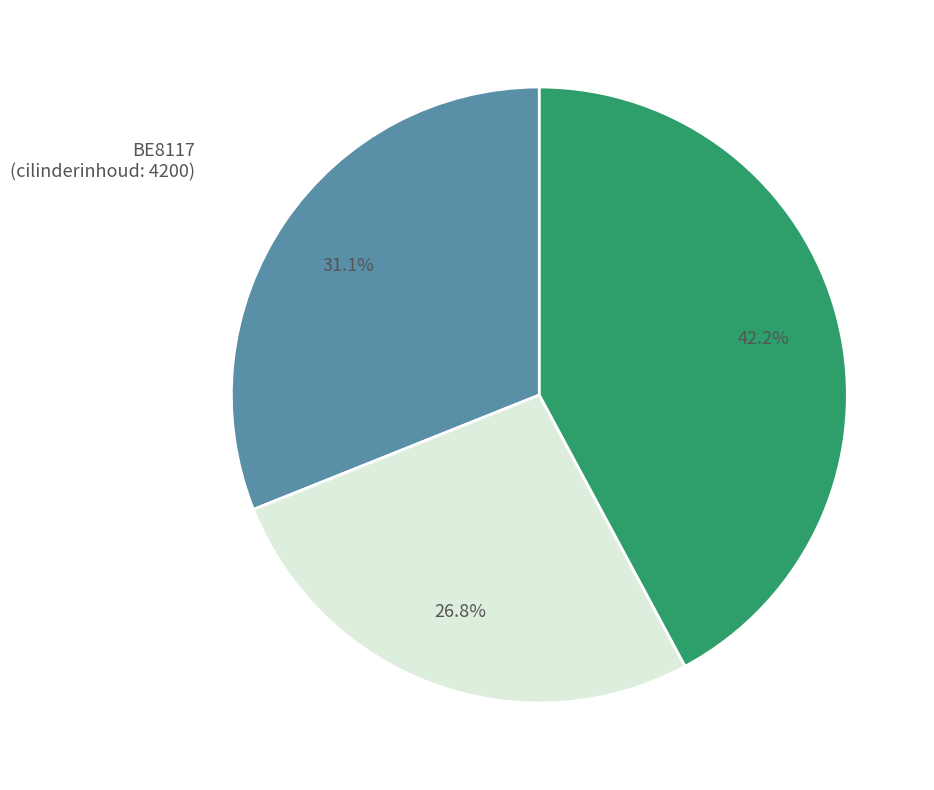

Count the number of slices in the pie.

3